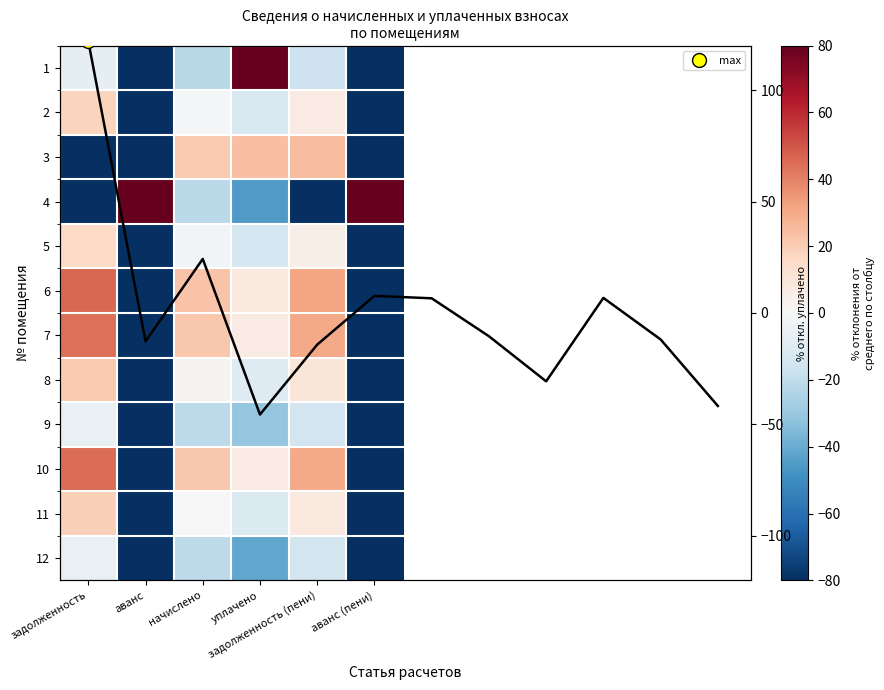

Is the value of 9 at начислено greater than the value of 11 at аванс (пени)?

Yes